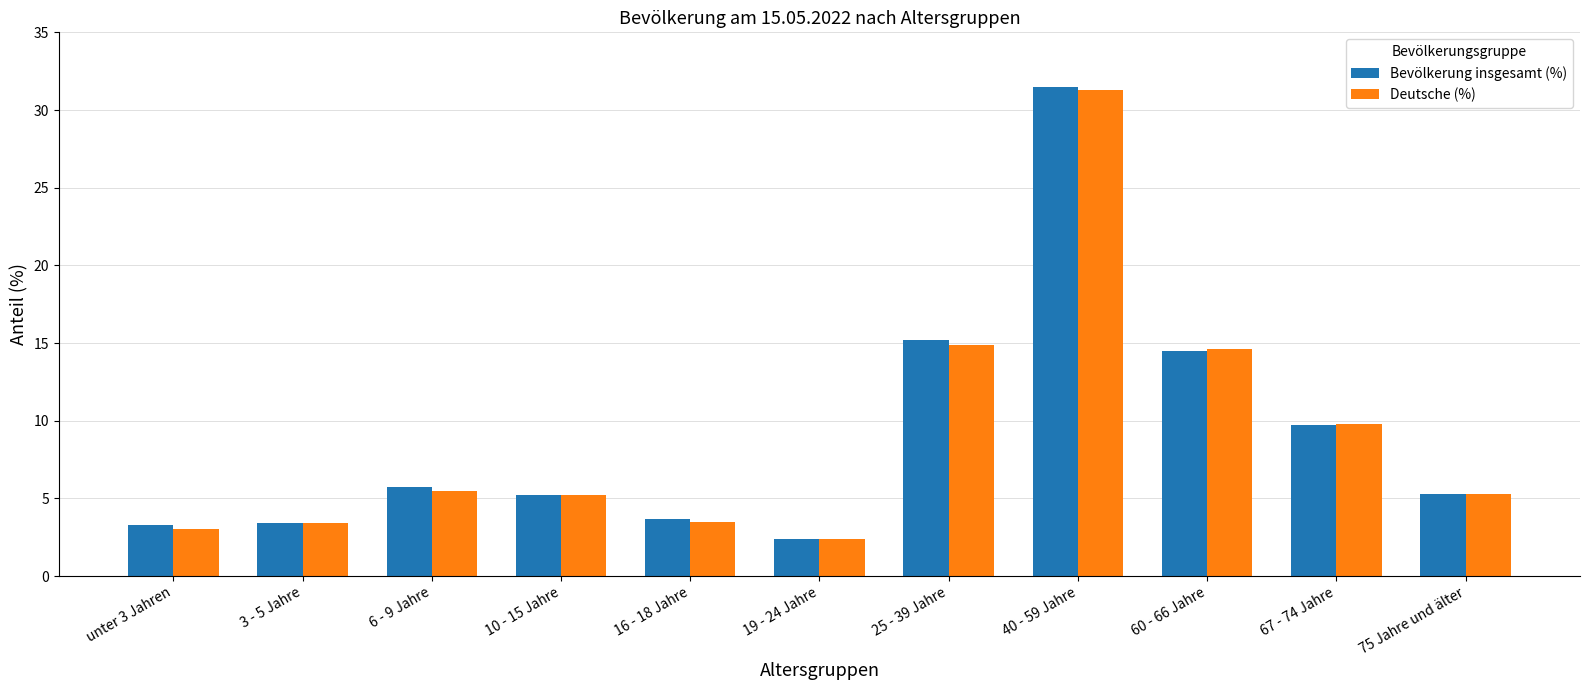

At how many categories does at least one series exceed 13?

3